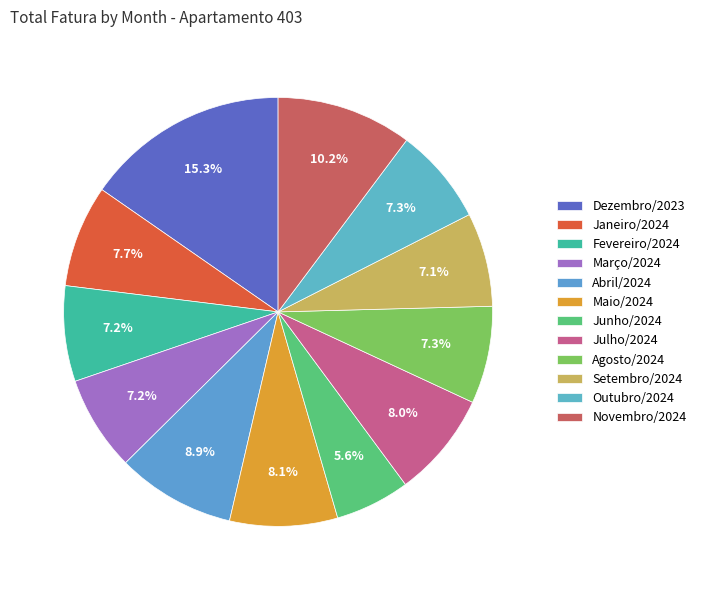

What portion of the pie excludes Janeiro/2024?

92.3%